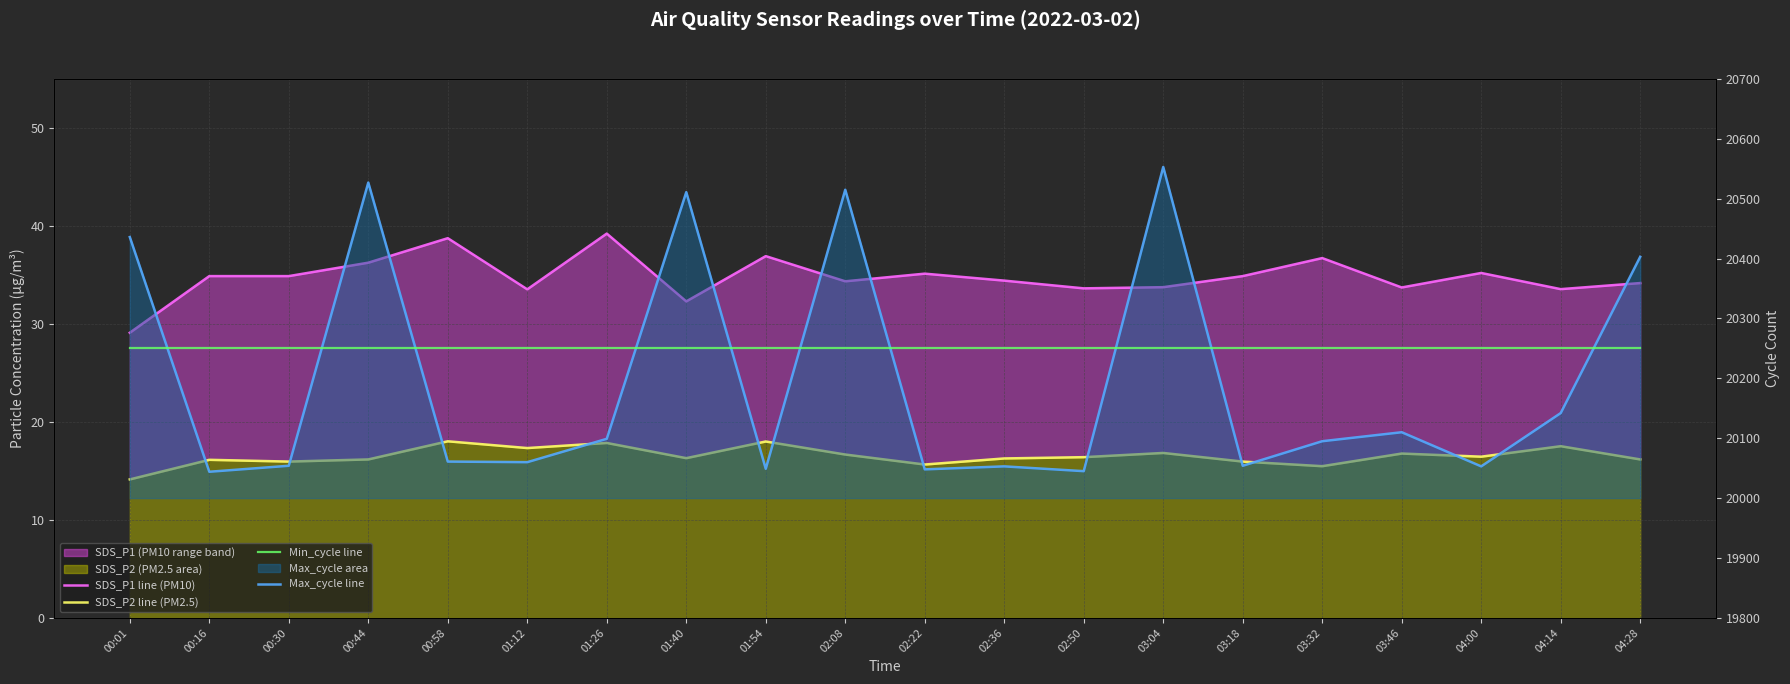

Read the Max_cycle line value at 01:54.

20049.0